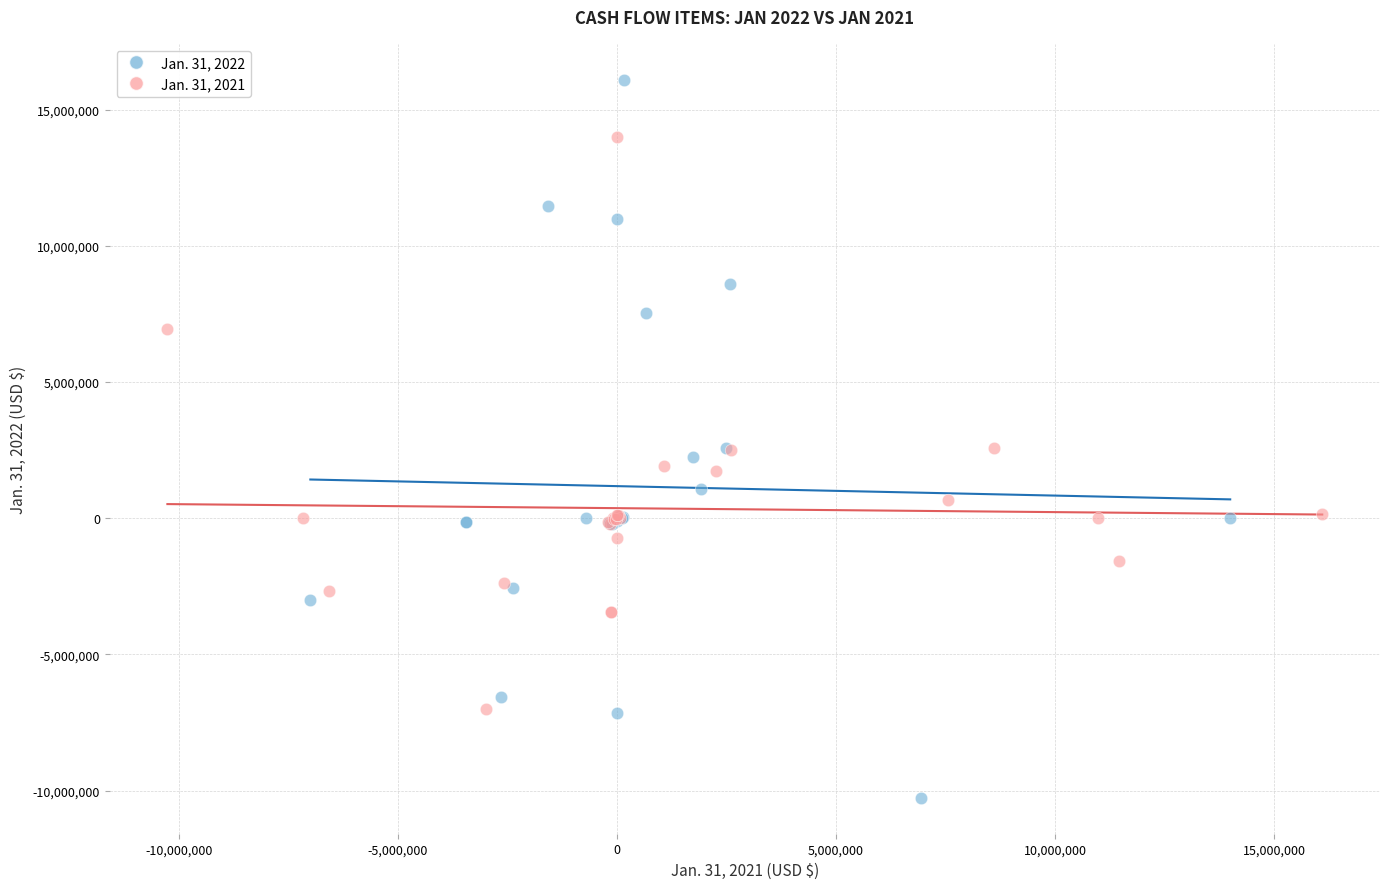

Which series has the widest spread of Y values?

Jan. 31, 2022